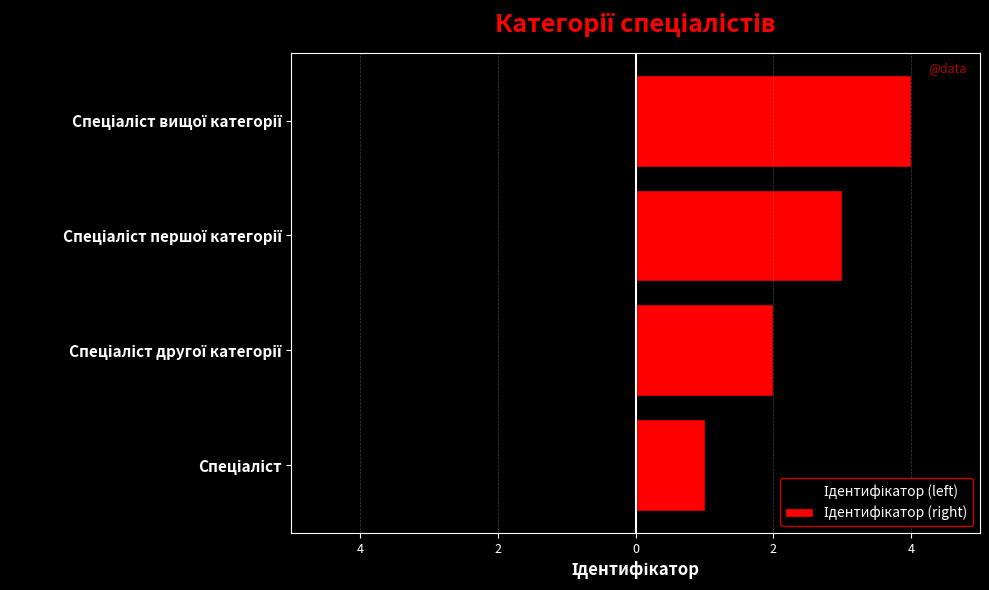

Between Спеціаліст другої категорії and Спеціаліст першої категорії, which series saw the biggest shift?

Ідентифікатор (left)